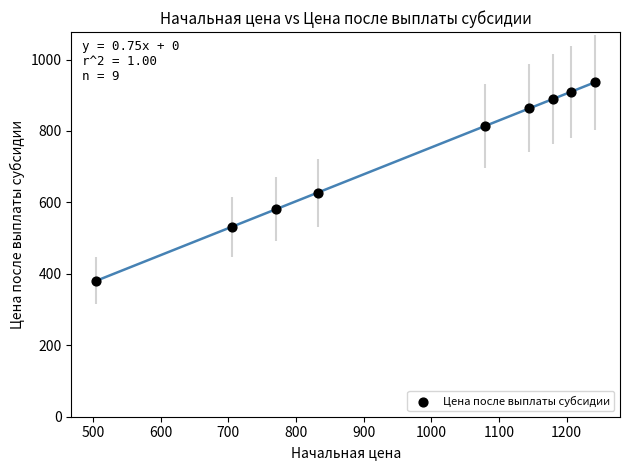

What Y value in the scatter plot is closest to 658?

627.3